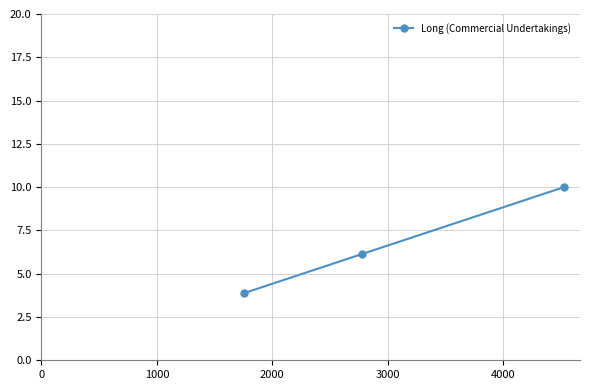

What is the sum of all values?

20.0